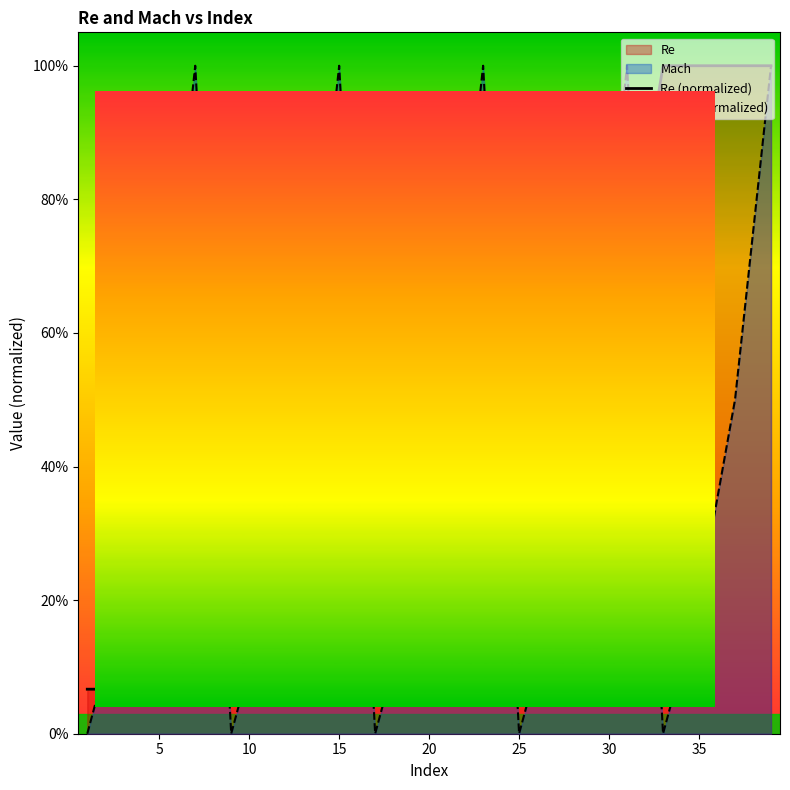

List the series in order of their overall mean, highest first.

Re (normalized), Mach (normalized)